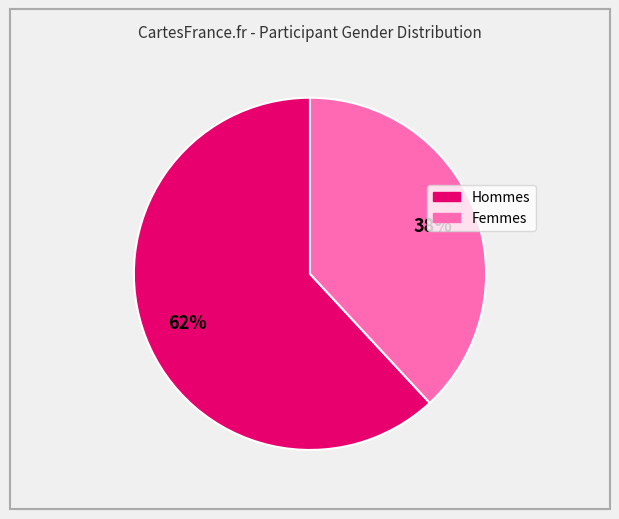

To the nearest percent, what is the difference between the largest and smallest slice percentages?

24%